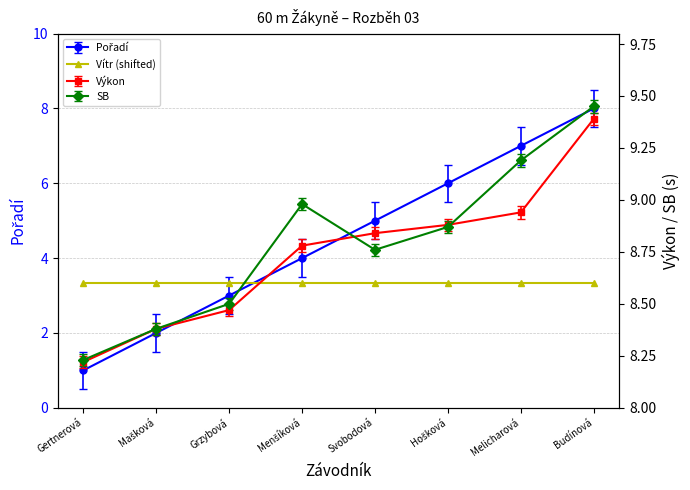

Is the value of SB at Budínová greater than the value of Pořadí at Mašková?

Yes